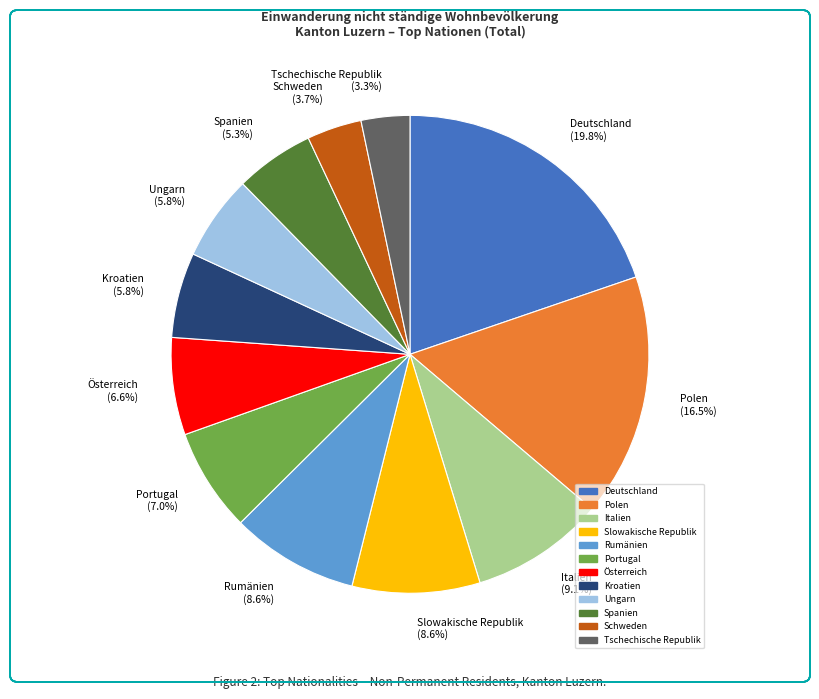

Is the sum of Slowakische Republik (8.6%) and Österreich (6.6%) greater than half?

No